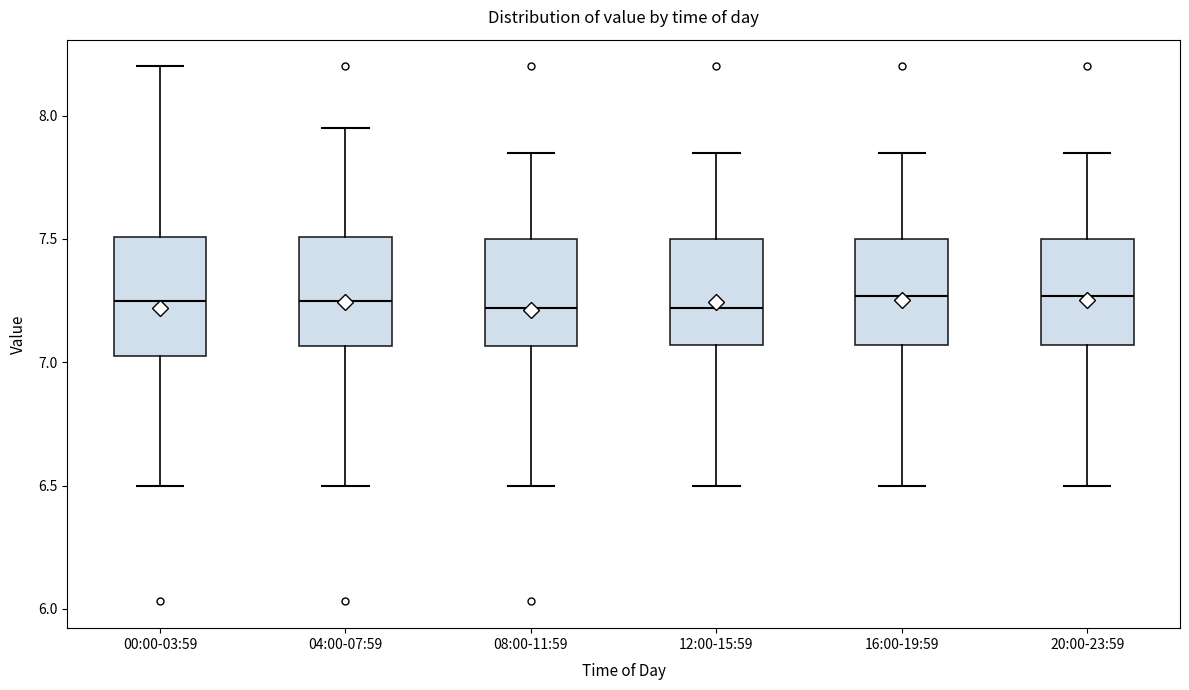

Reading left to right, read every box against the y-axis: the position of its median line, the range the box covers, and the ends of its whiskers. The values are not printed on the chart, so give them approximately, as read against the axis.

00:00-03:59: median 7.25, box 7.05 to 7.50, whiskers 6.50 to 8.20
04:00-07:59: median 7.25, box 7.05 to 7.50, whiskers 6.50 to 7.95
08:00-11:59: median 7.20, box 7.05 to 7.50, whiskers 6.50 to 7.85
12:00-15:59: median 7.20, box 7.05 to 7.50, whiskers 6.50 to 7.85
16:00-19:59: median 7.25, box 7.05 to 7.50, whiskers 6.50 to 7.85
20:00-23:59: median 7.25, box 7.05 to 7.50, whiskers 6.50 to 7.85